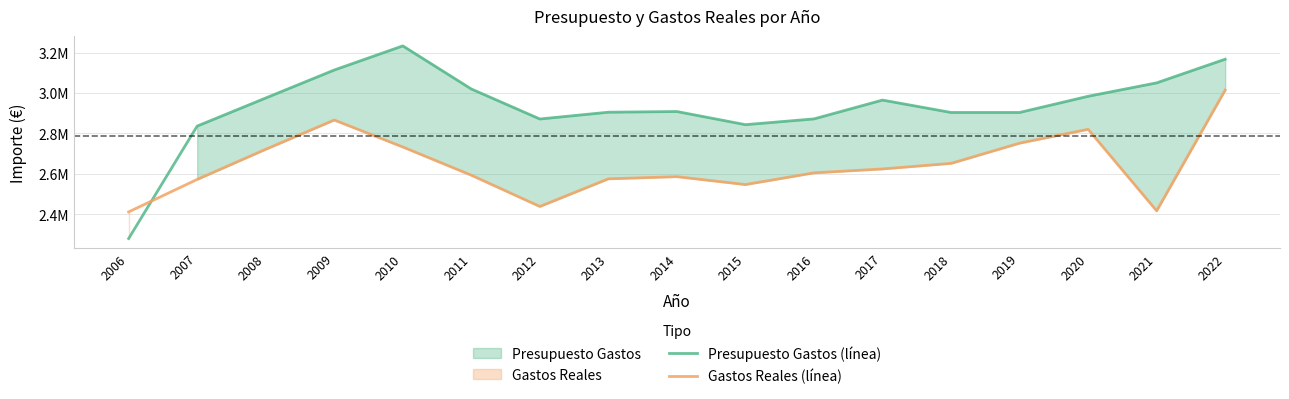

Is this an area chart (filled region under the line)?

No